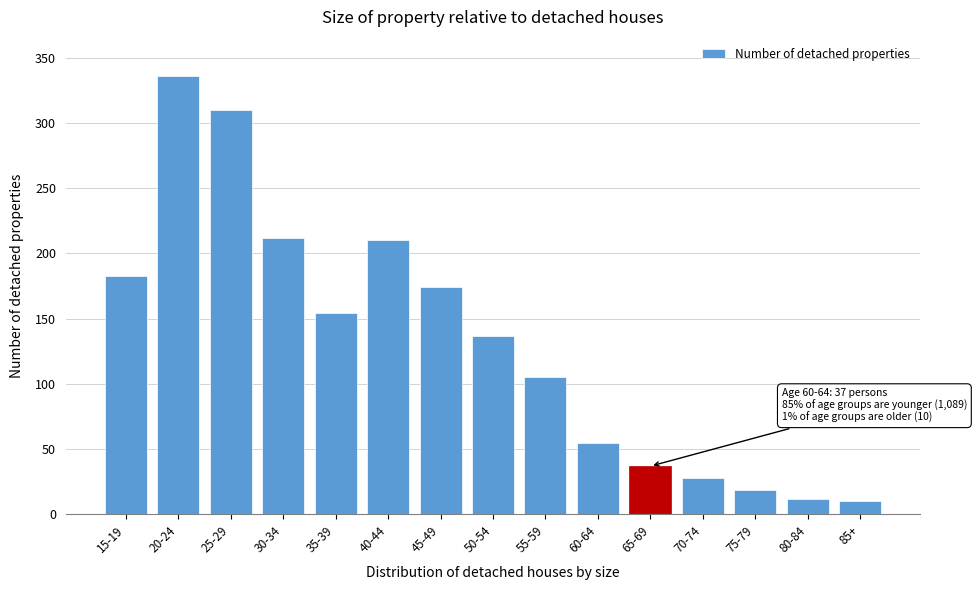

Reading left to right, what are all the values shown in this chart?

183	336	310	212	154	210	174	137	105	55	37	28	19	12	10